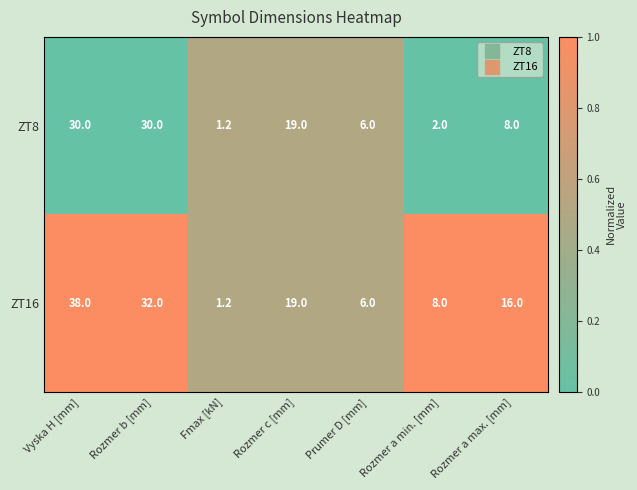

The ZT16 series shows 10.5 at Prumer D [mm]. True or false?

False